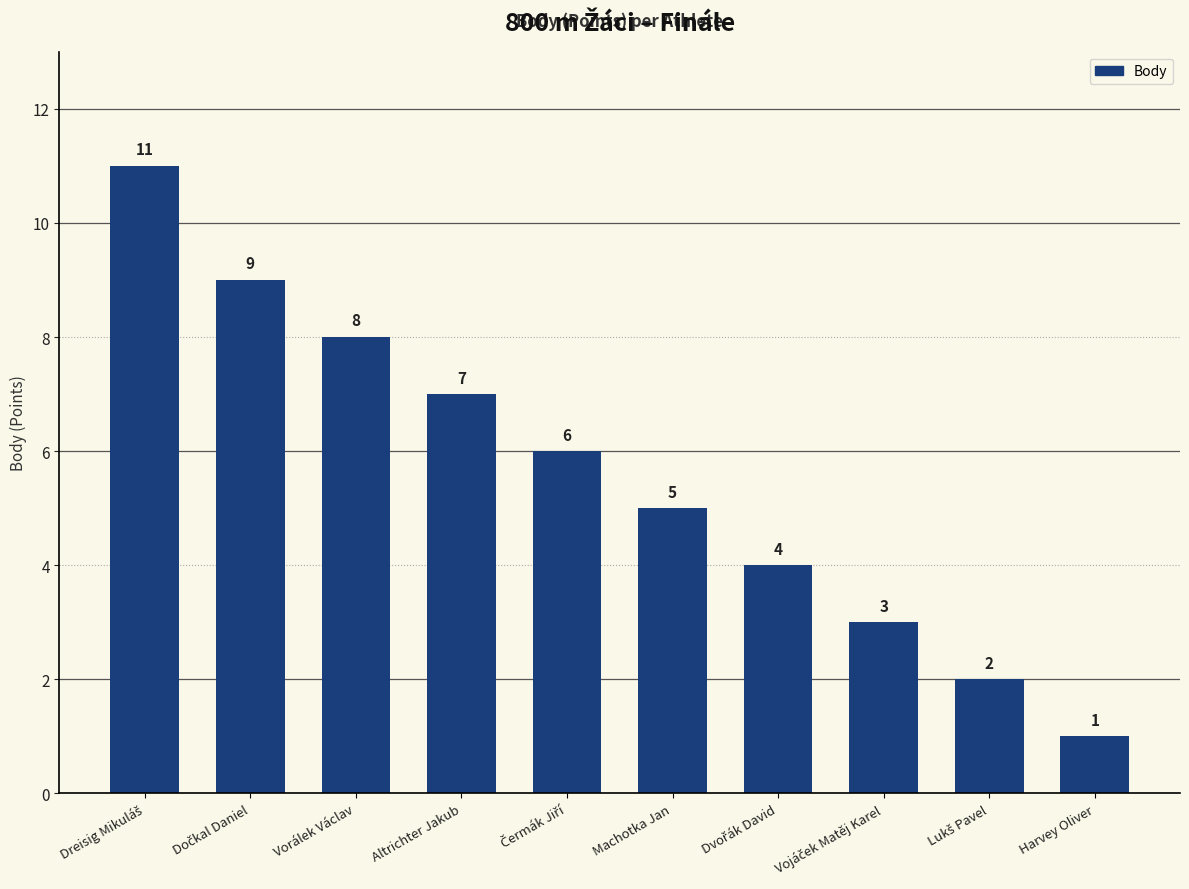

How many series are shown in this chart?

1